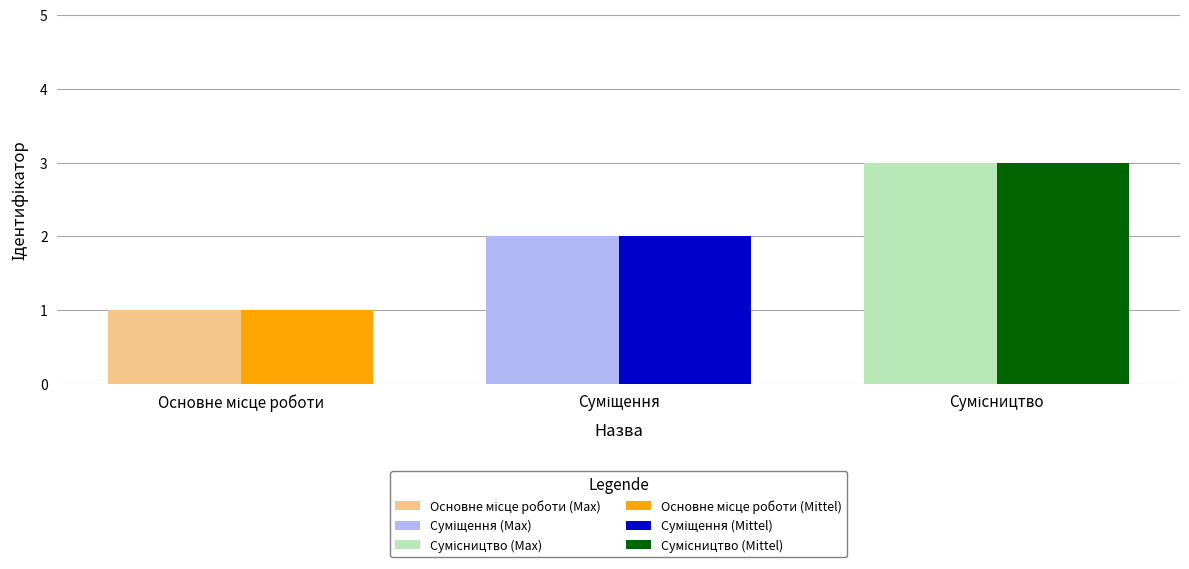

What position from the right is Сумісництво?

1